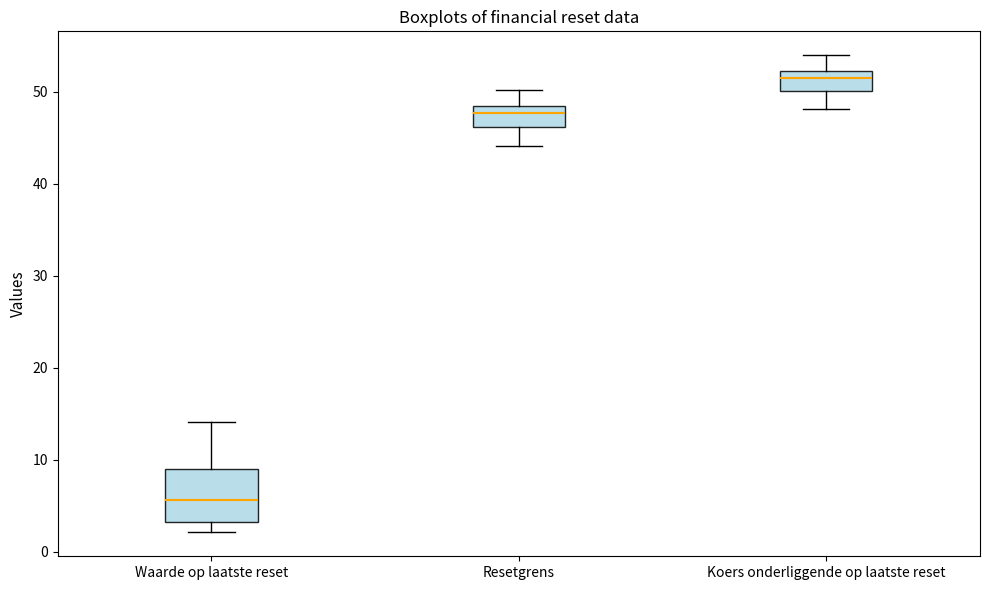

Which box's median line is the highest?

Koers onderliggende op laatste reset